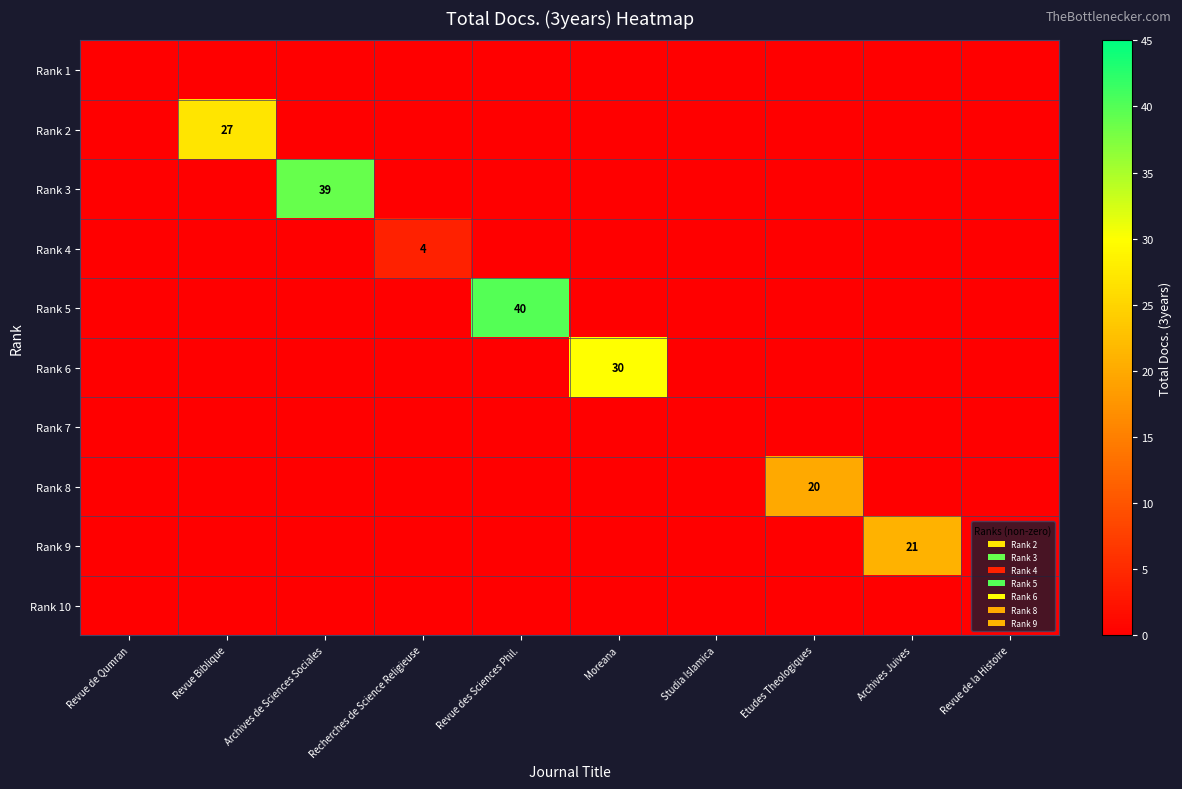

The value of Rank 9 at Archives Juives is 36. True or false?

False